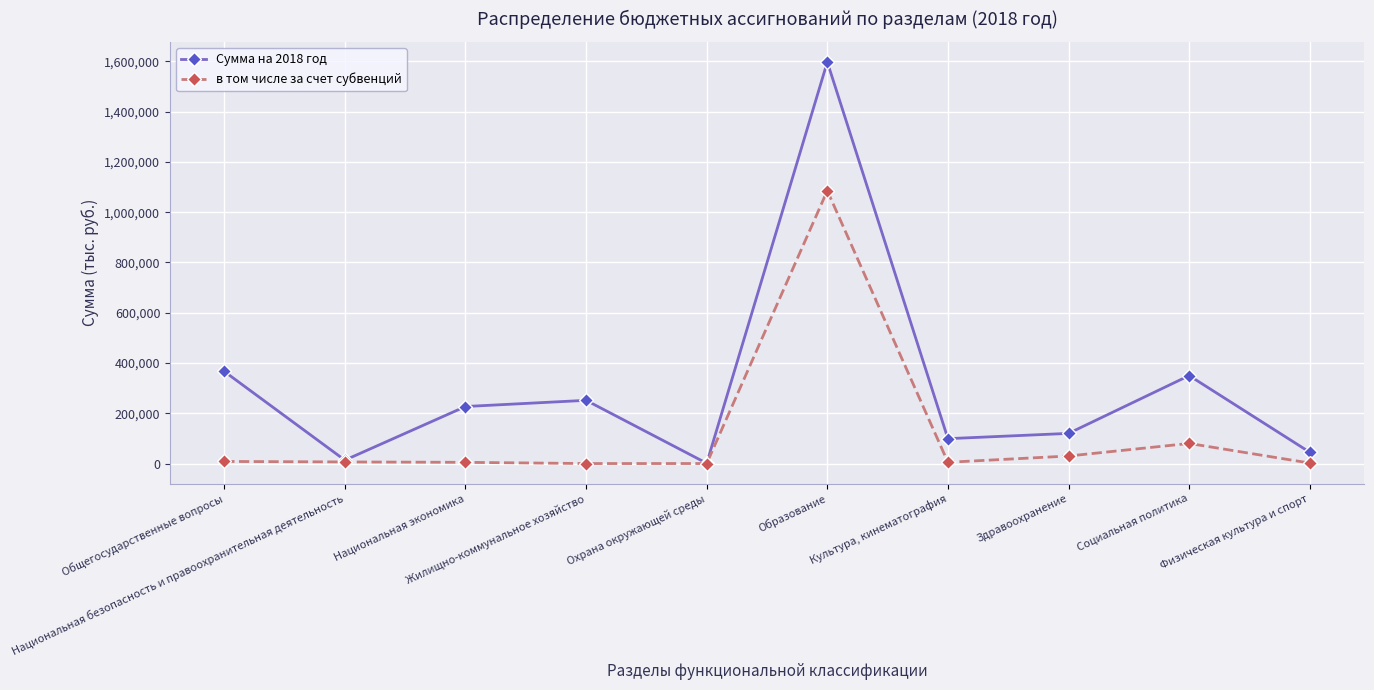

What is the highest value of the Сумма на 2018 год series?

1597831.5